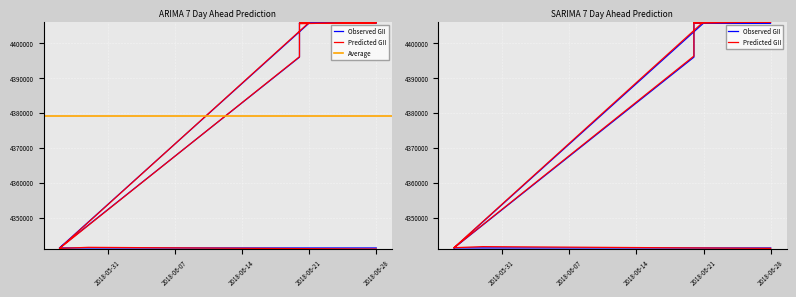

What is the smallest value displayed?

4341000